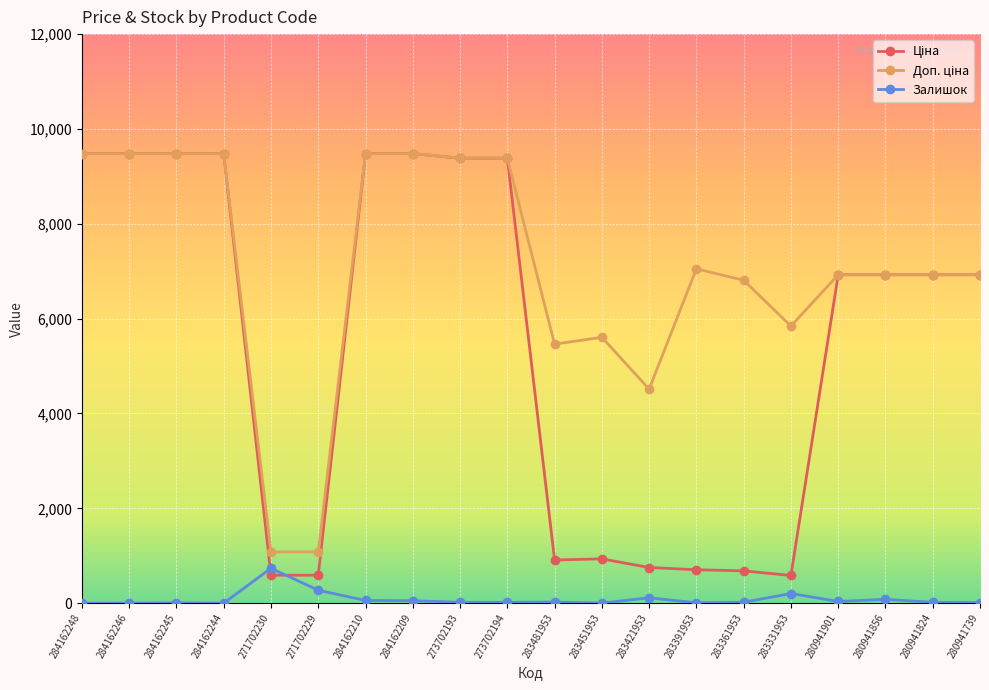

Is it true that Залишок equals 363.8 at 284162246?

False